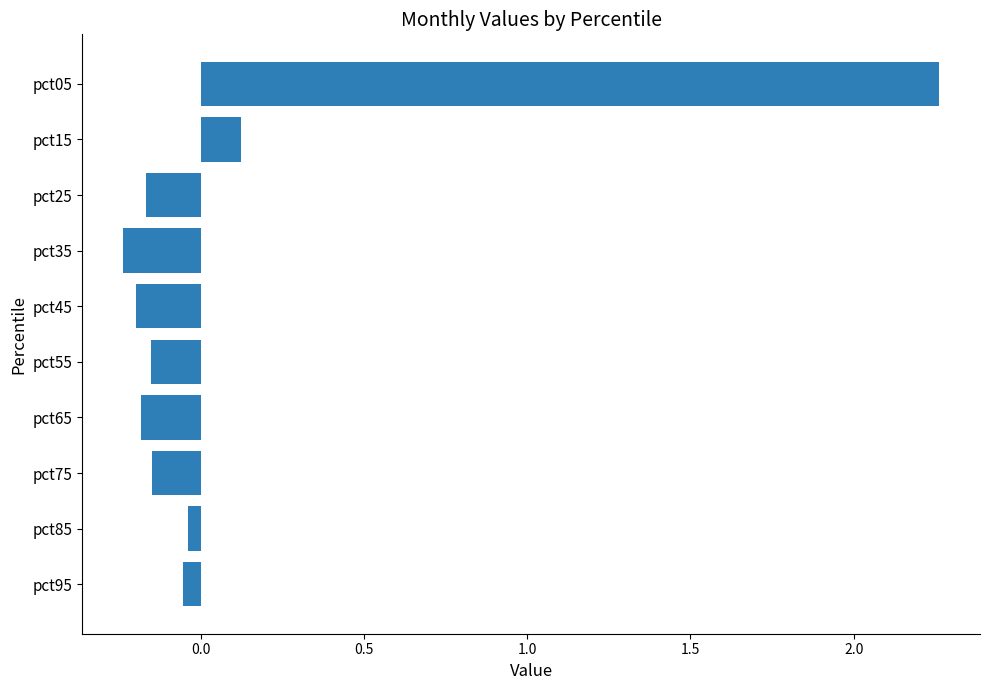

True or false: the data shows -0.2 at pct65.

True